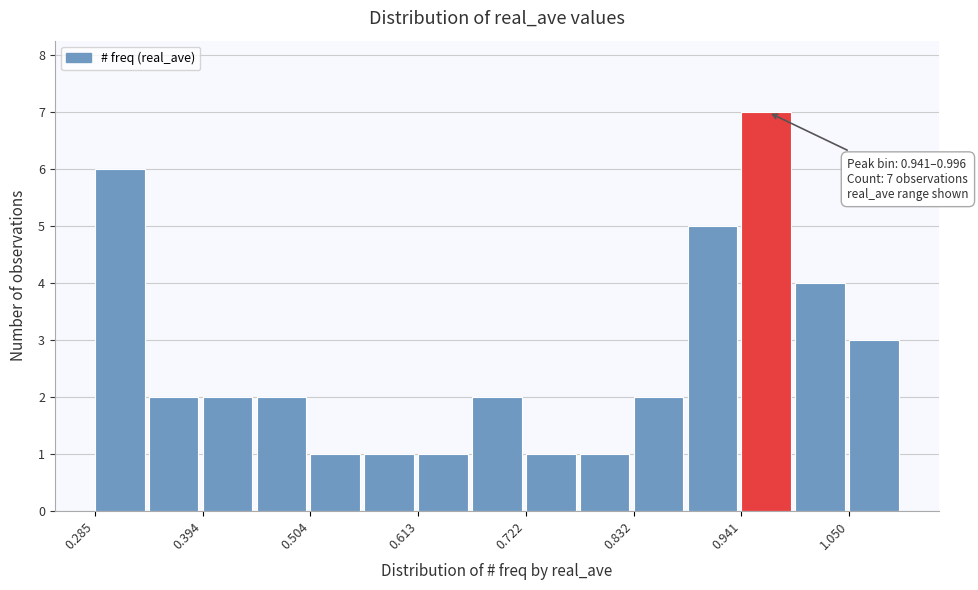

Read against the x-axis, roughly where is the centre of the tallest bar?

0.96